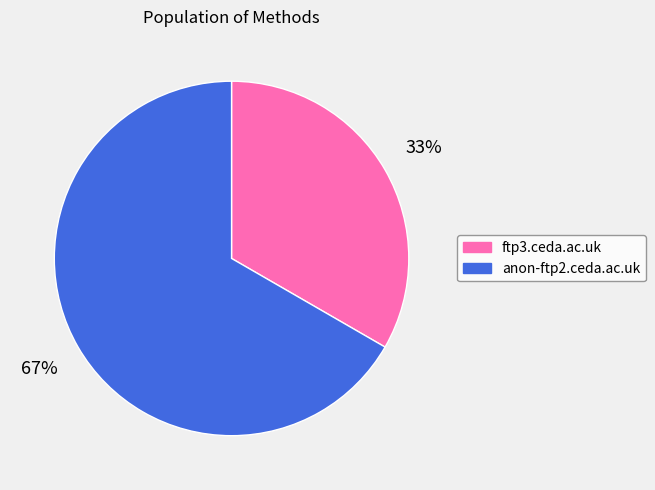

The ftp3.ceda.ac.uk slice represents 33% of the pie. True or false?

True